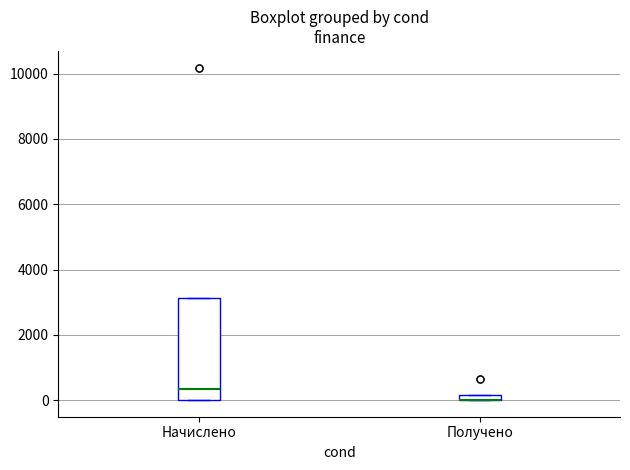

Where is the lower edge of the box for Получено on the y-axis? The values are not printed on the chart, so give them approximately, as read against the axis.

0